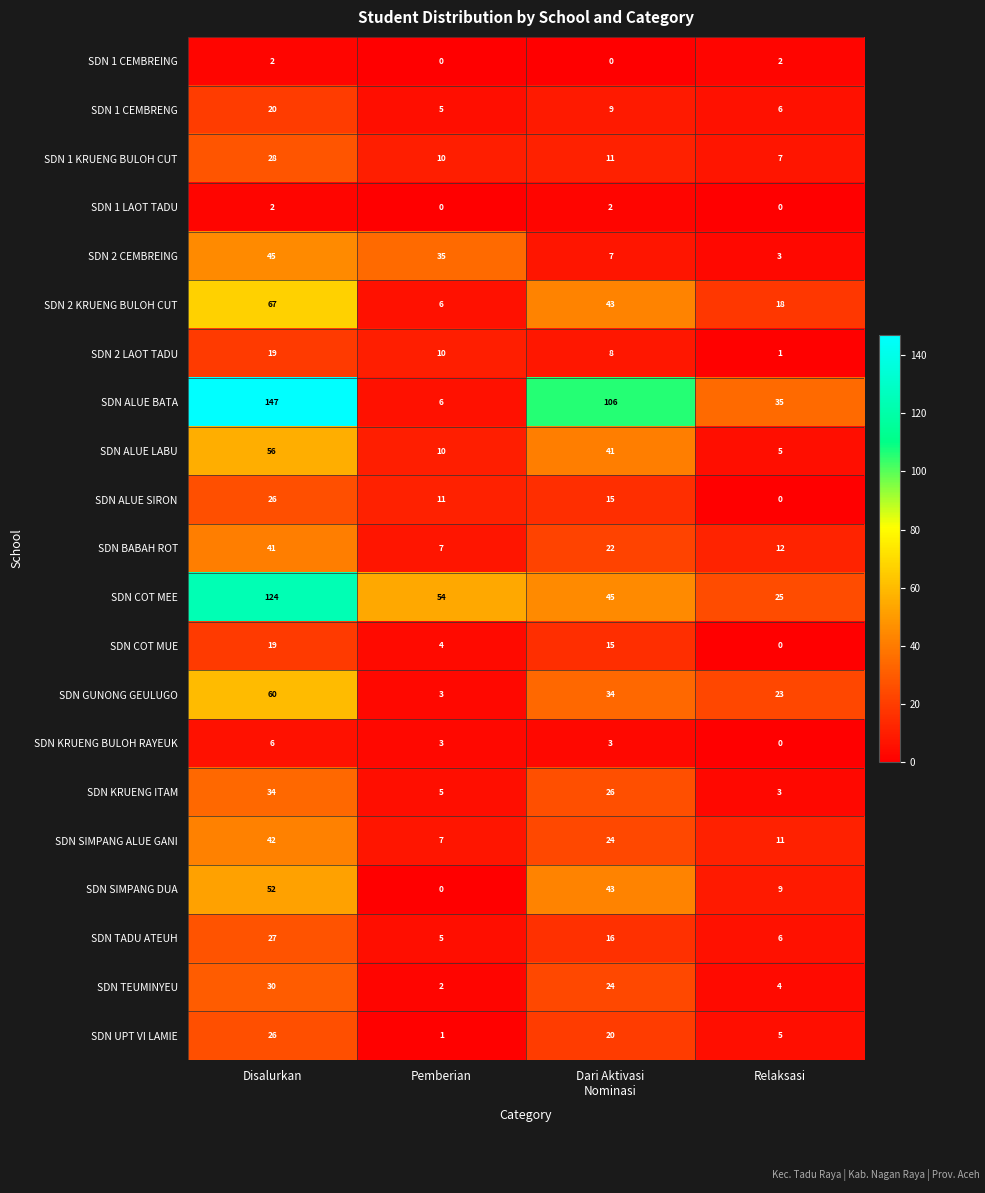

The SDN ALUE LABU series shows 10 at Pemberian. True or false?

True